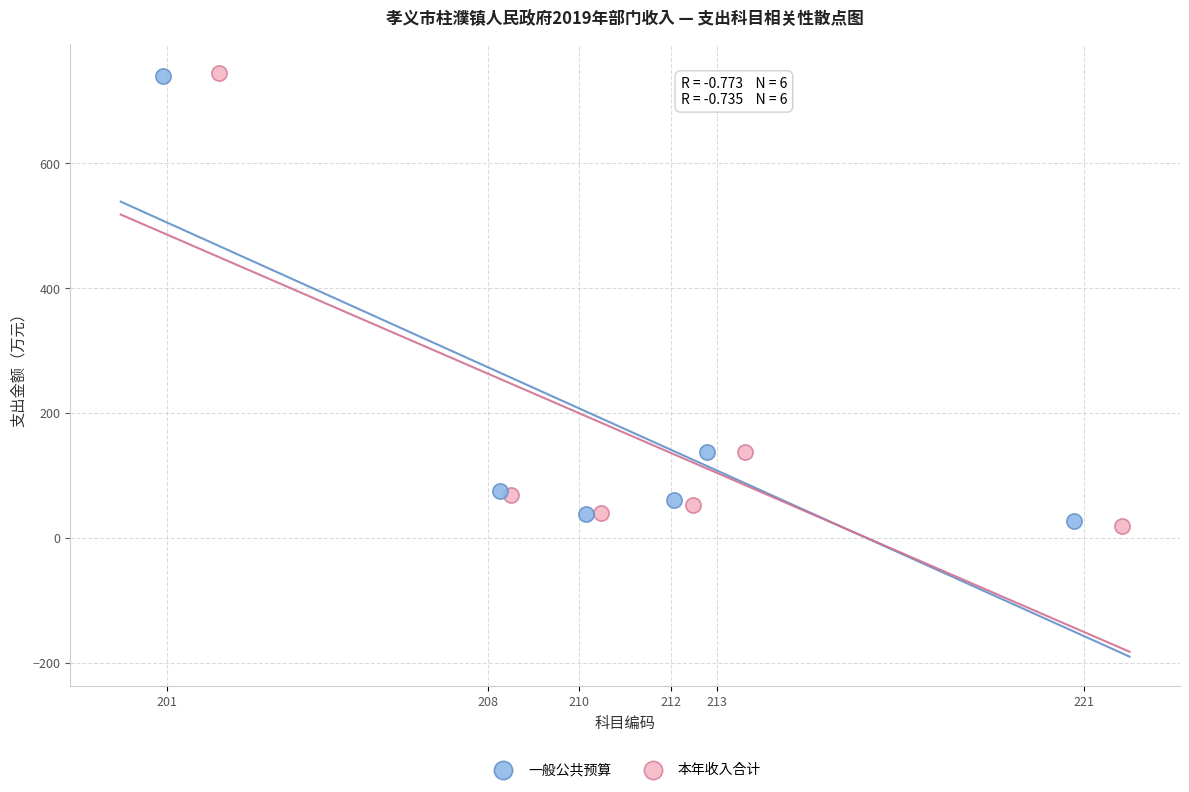

Which series has the largest Y range (max minus min)?

本年收入合计